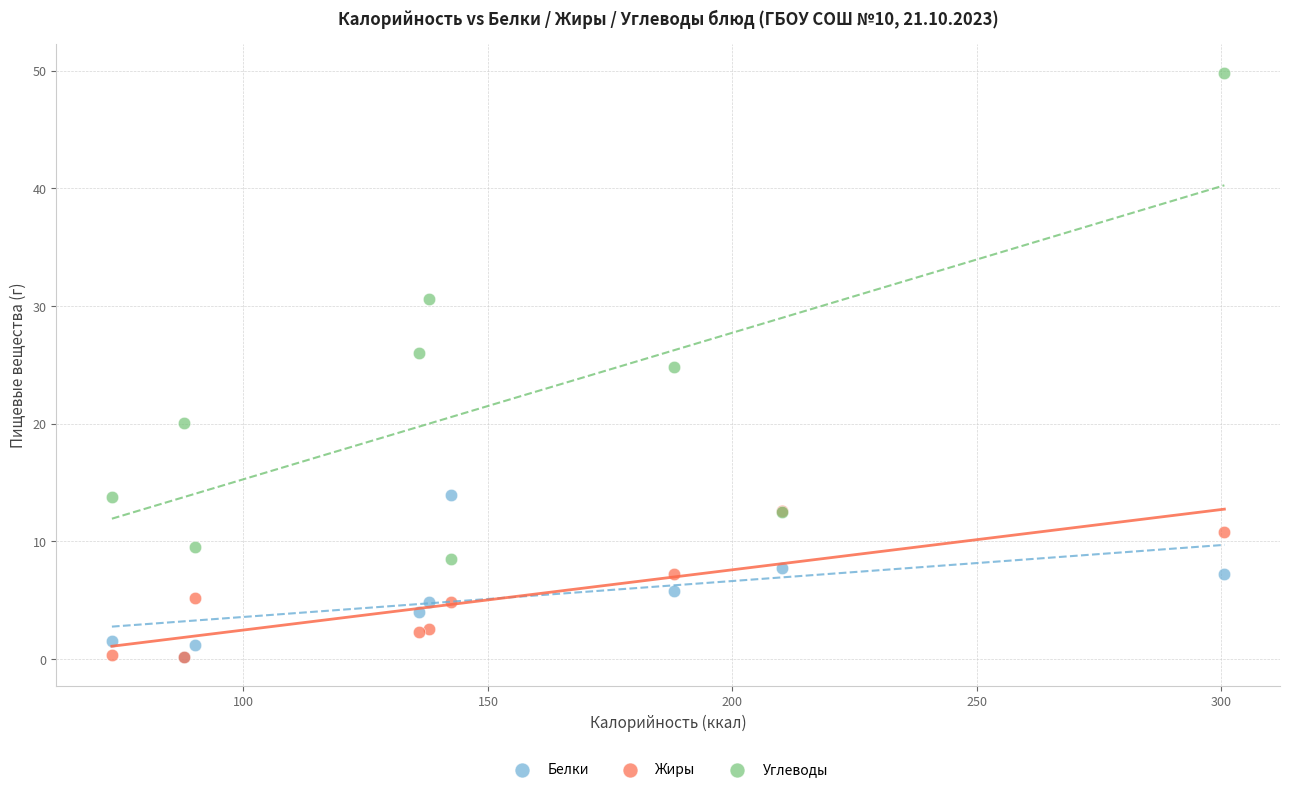

What are all the series names shown in the legend?

Белки, Жиры, Углеводы